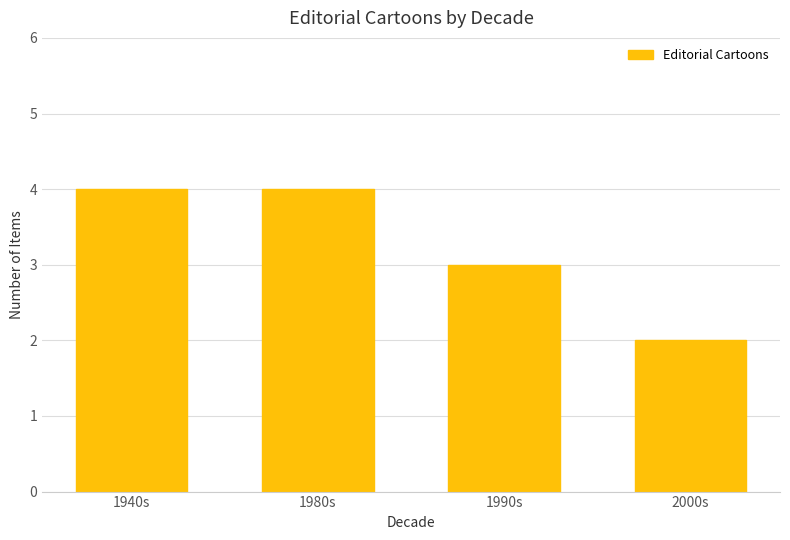

What is the minimum value shown in the chart?

2